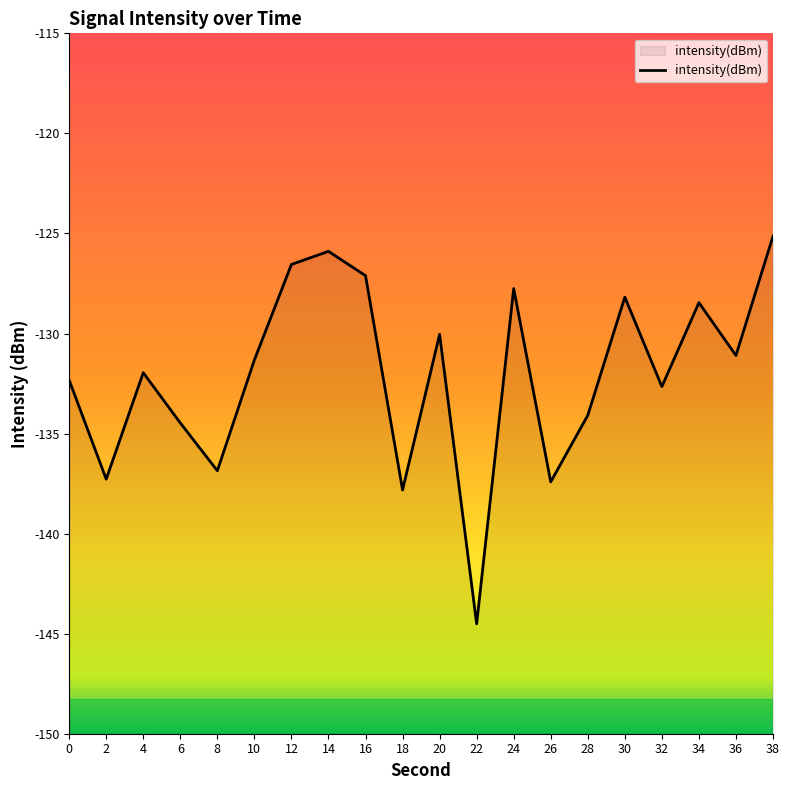

Rank the categories by value from highest to lowest.

38, 14, 12, 16, 24, 30, 34, 20, 36, 10, 4, 0, 32, 28, 6, 8, 2, 26, 18, 22